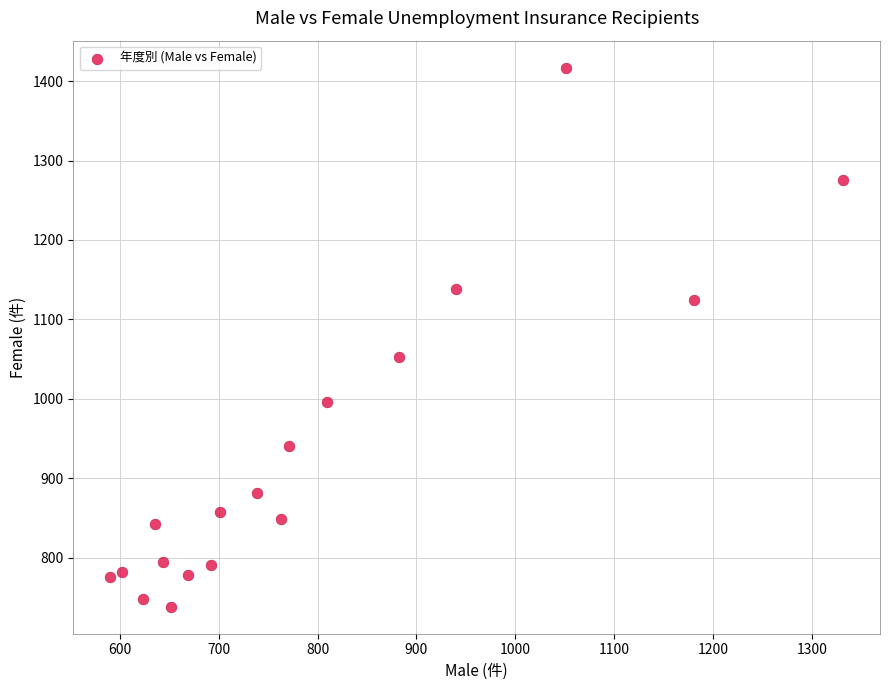

What is the range of X values (max minus min)?

742